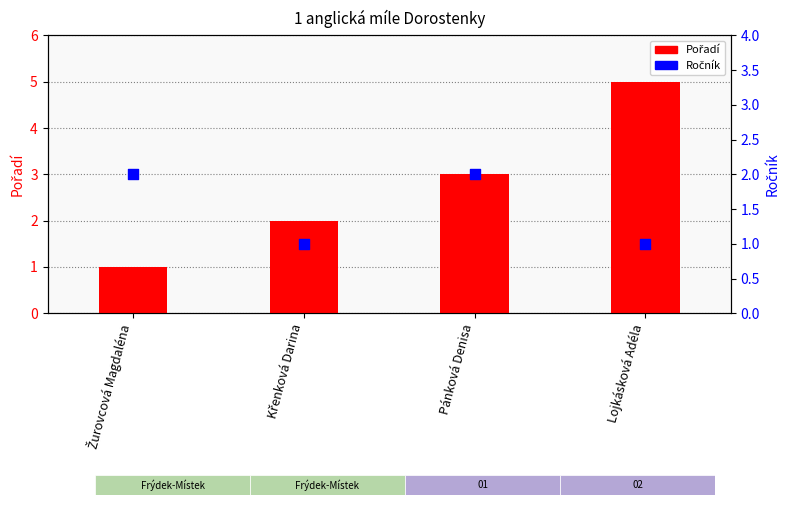

What are all the series names shown in the legend?

Pořadí, Ročník